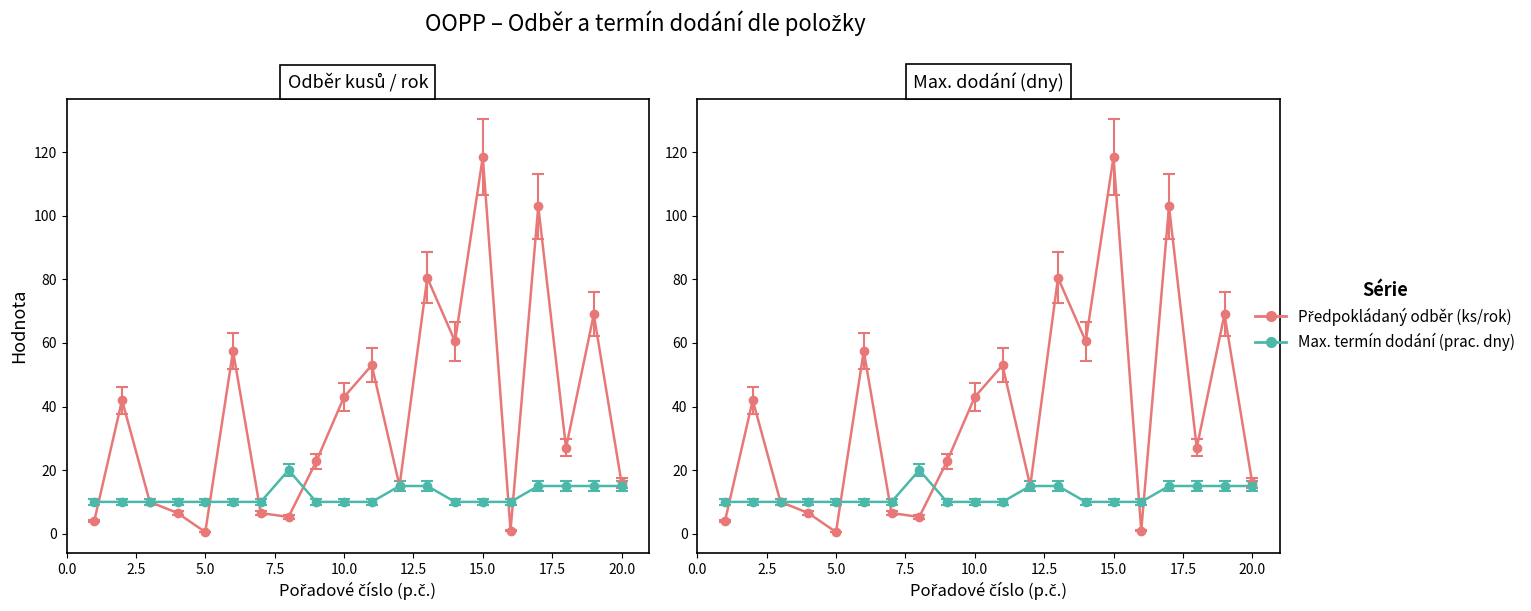

How many lines are shown in the chart?

2